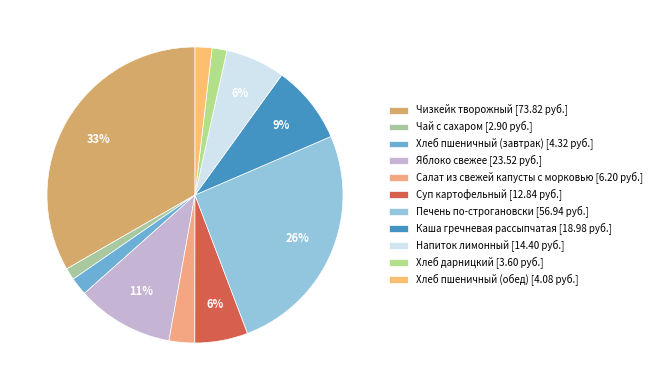

Is there a majority slice in this chart?

No